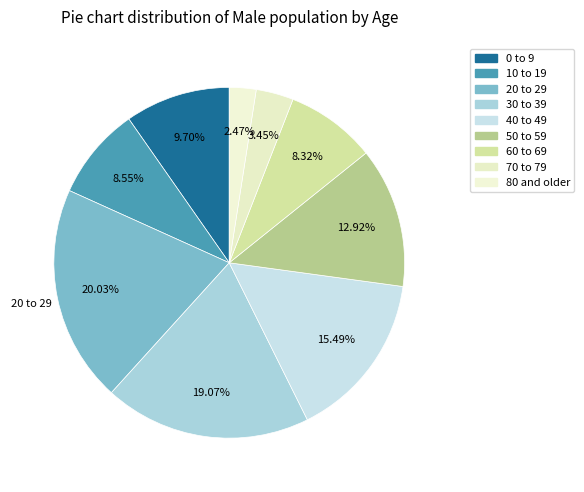

How many segments does this pie chart have?

9